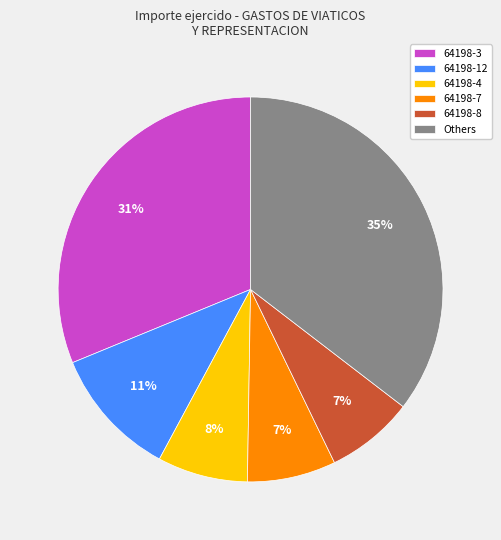

How many segments does this pie chart have?

6